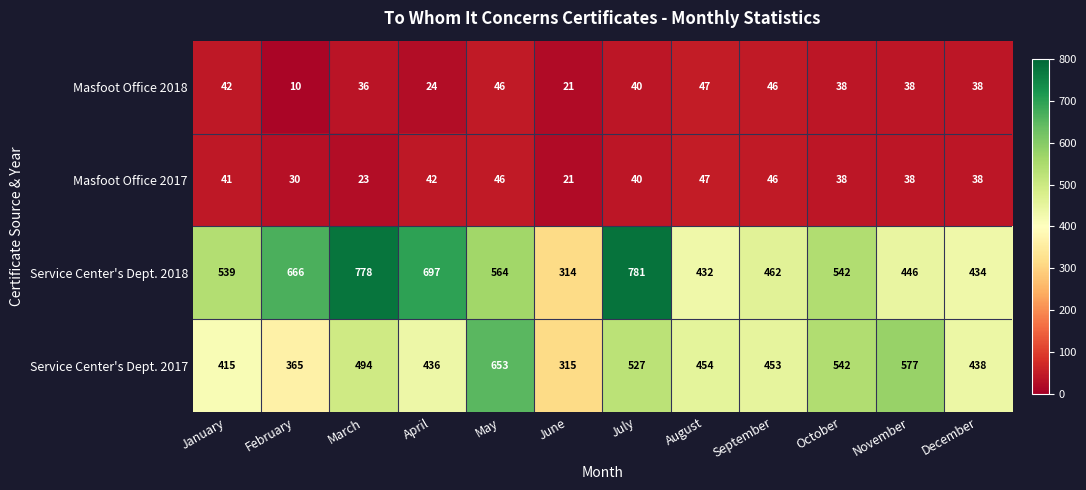

How many distinct data groups are displayed?

4